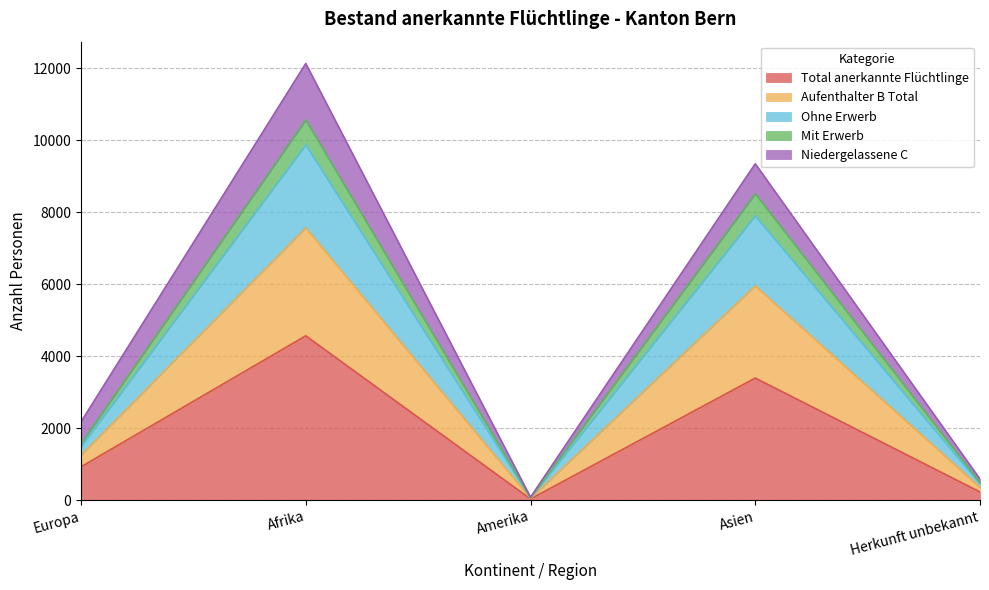

True or false: Mit Erwerb and Aufenthalter B Total cross at least once.

False